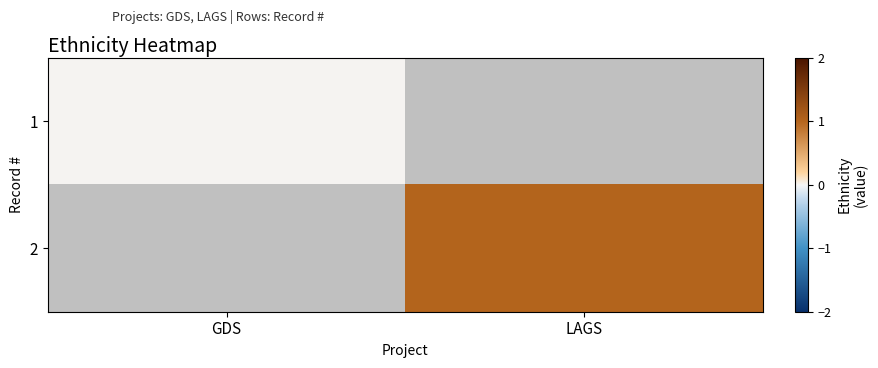

Rank the series by their maximum value, from highest to lowest.

1, 2